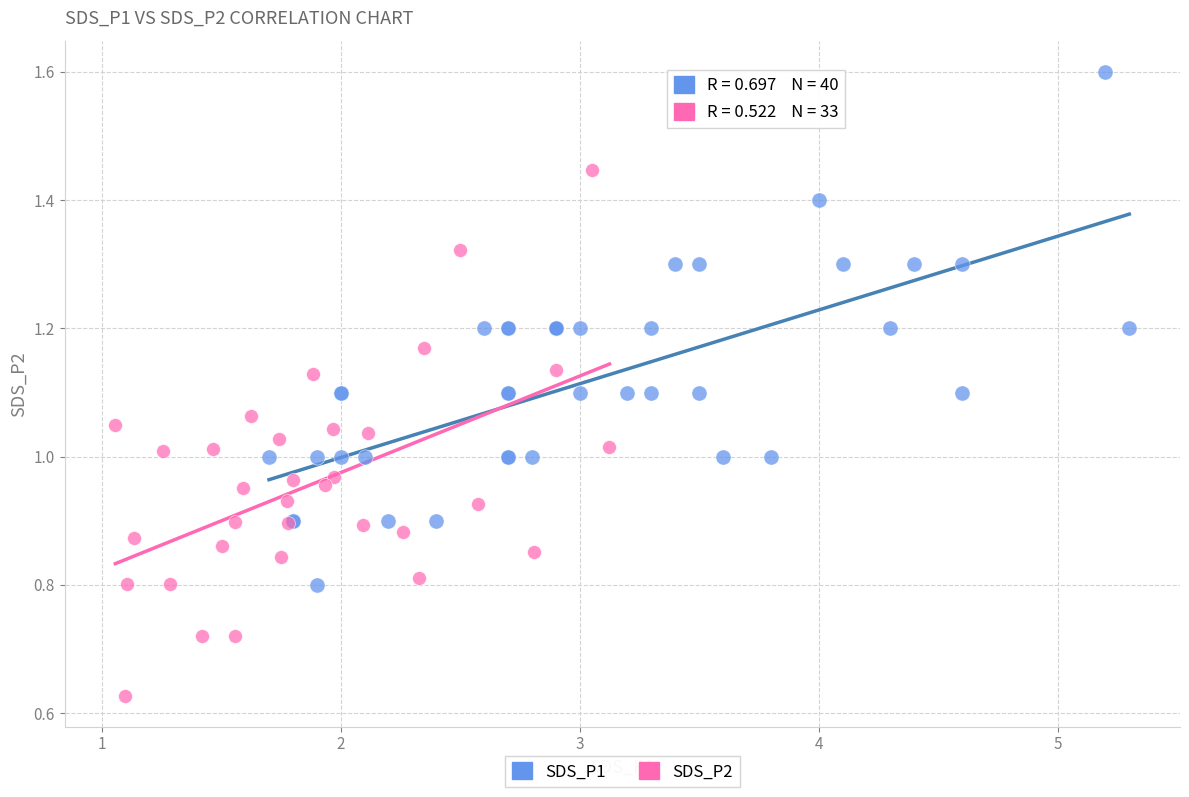

Which series contains the highest Y value?

SDS_P1